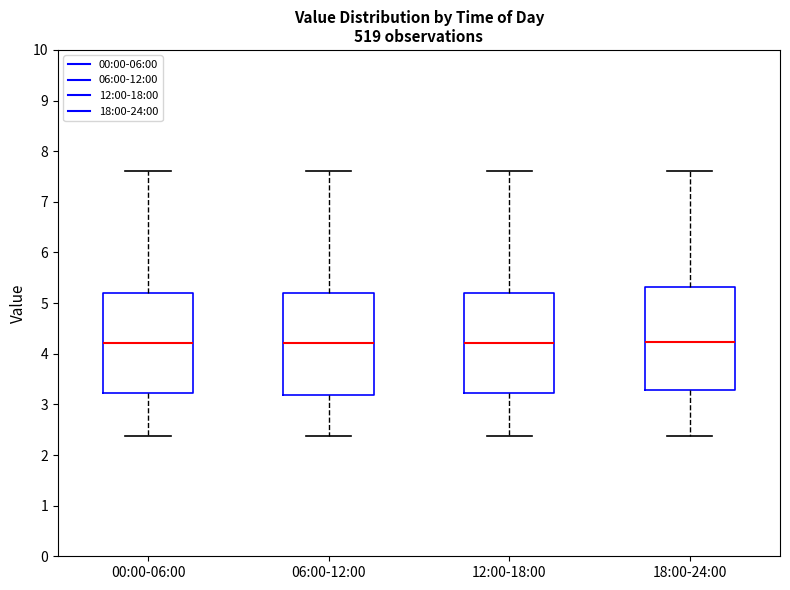

Where does the median line of the box for 06:00-12:00 sit on the y-axis? The values are not printed on the chart, so give them approximately, as read against the axis.

4.2